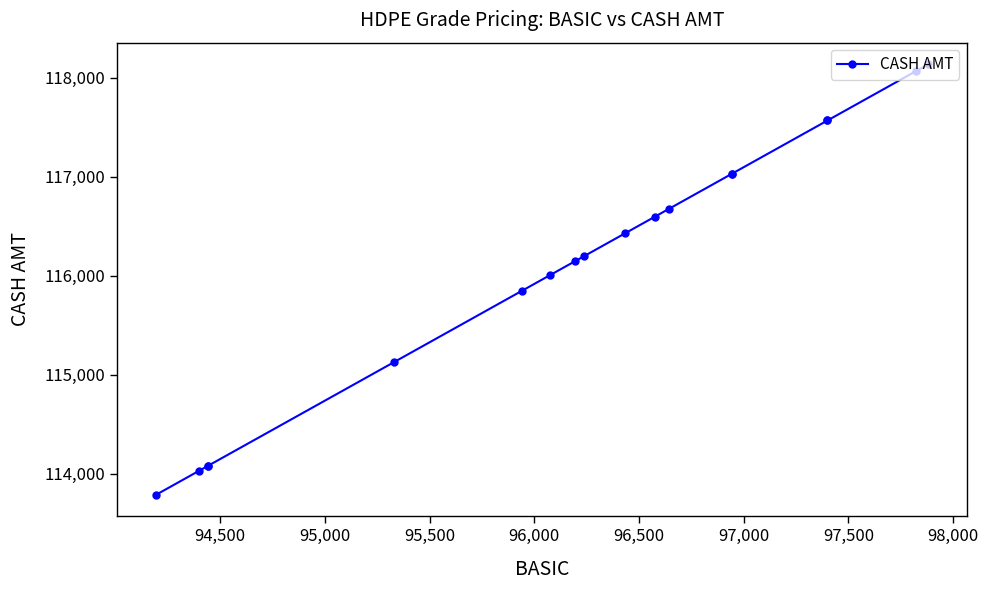

Reading left to right, what are all the values shown in this chart?

113785.0	114028.1	114080.0	114080.0	115127.9	115846.5	116003.4	116145.0	116194.6	116428.2	116593.4	116673.7	117030.0	117030.0	117568.1	117568.1	118068.4	118136.9